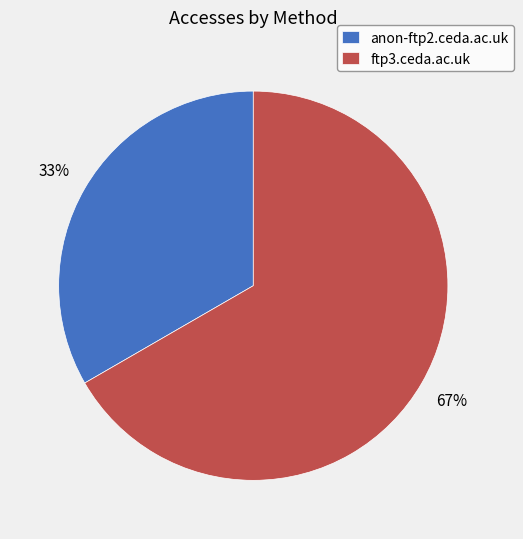

True or false: anon-ftp2.ceda.ac.uk accounts for 39% of the total.

False